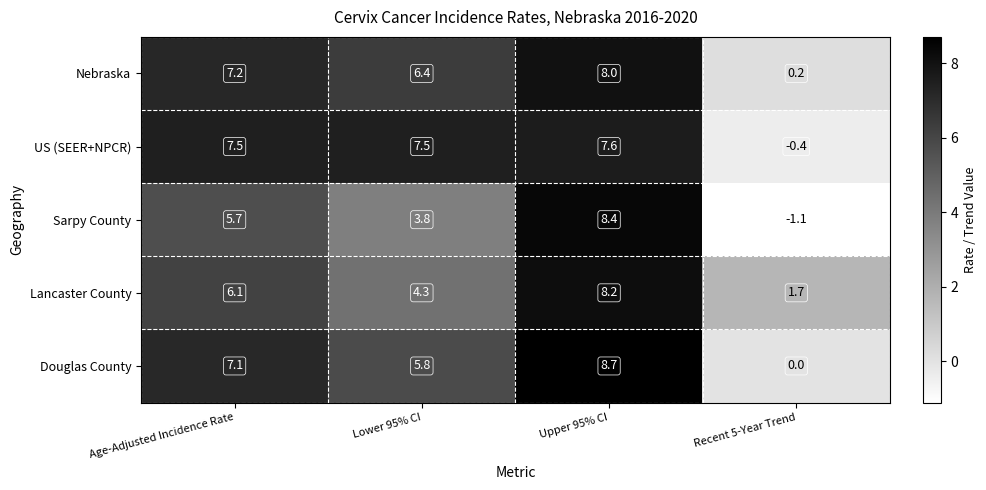

What is the highest value of the Sarpy County series?

8.4